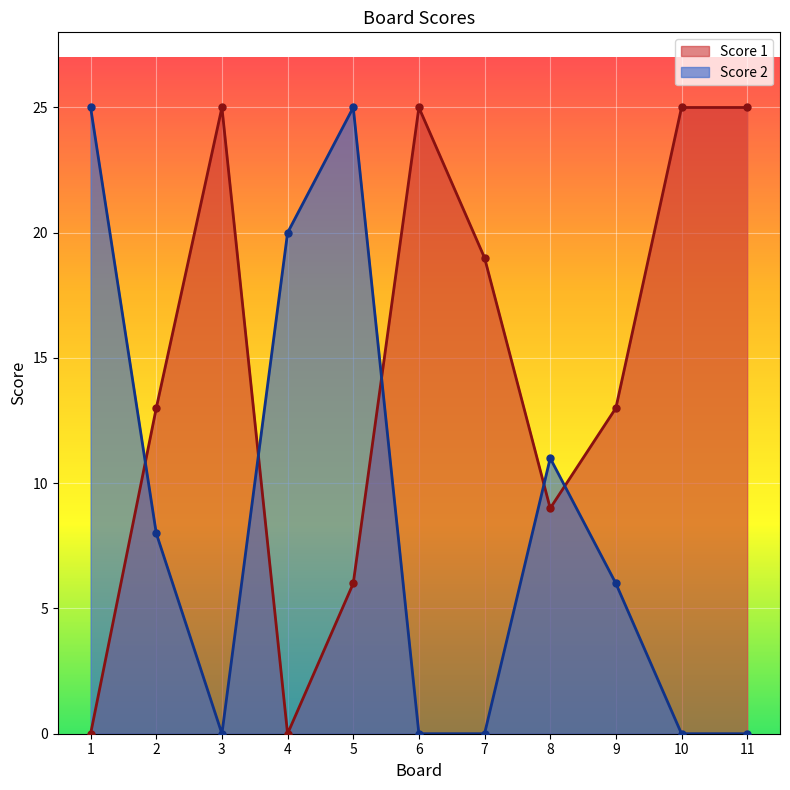

Is it true that Score 2 equals 0 at 3?

True